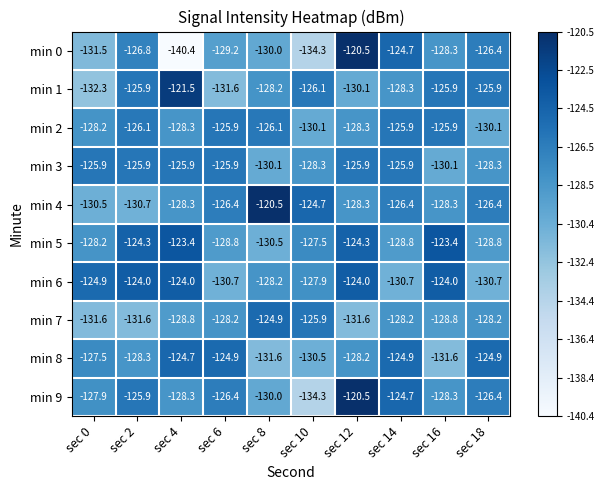

The value of min 1 at sec 18 is -69.4. True or false?

False